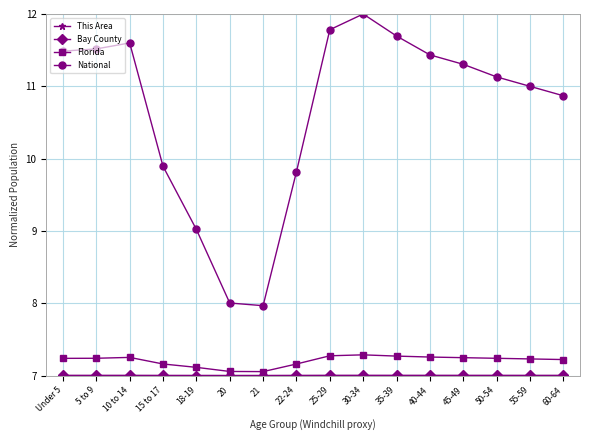

Between 10 to 14 and 50-54, which series saw the biggest shift?

National